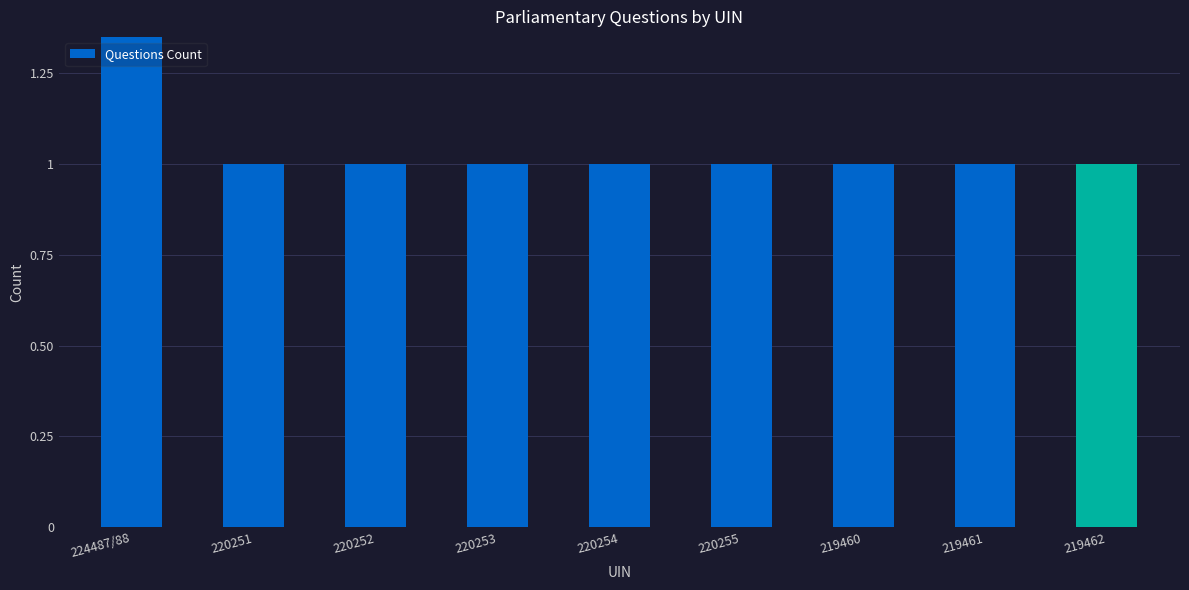

Read the value at 220254.

1